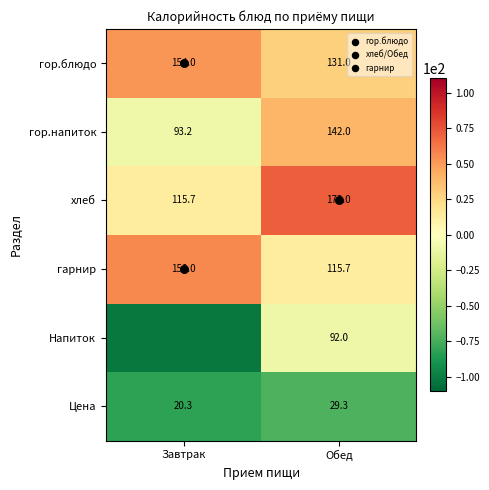

At Обед, list the series in order from largest to smallest.

хлеб, гор.напиток, гор.блюдо, гарнир, Напиток, Цена